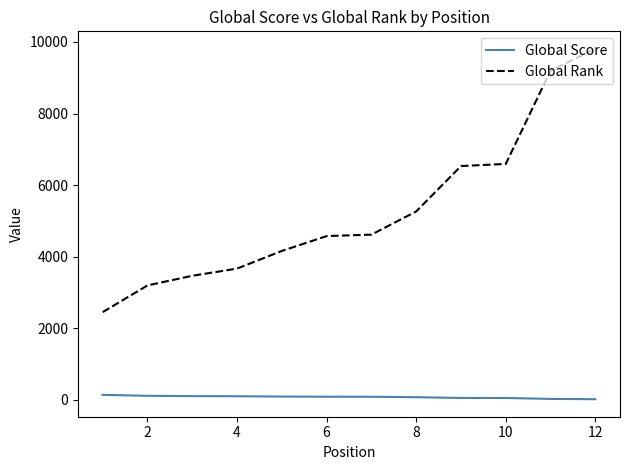

Rank the series by their maximum value, from lowest to highest.

Global Score, Global Rank